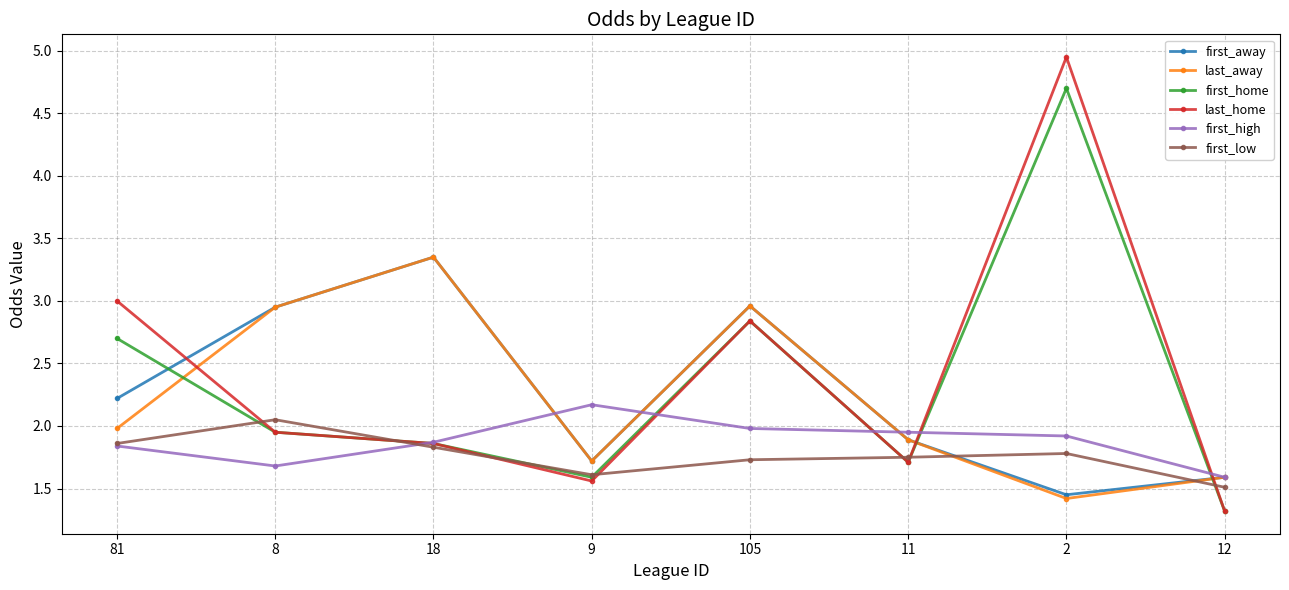

Which series has the widest spread of values?

last_home